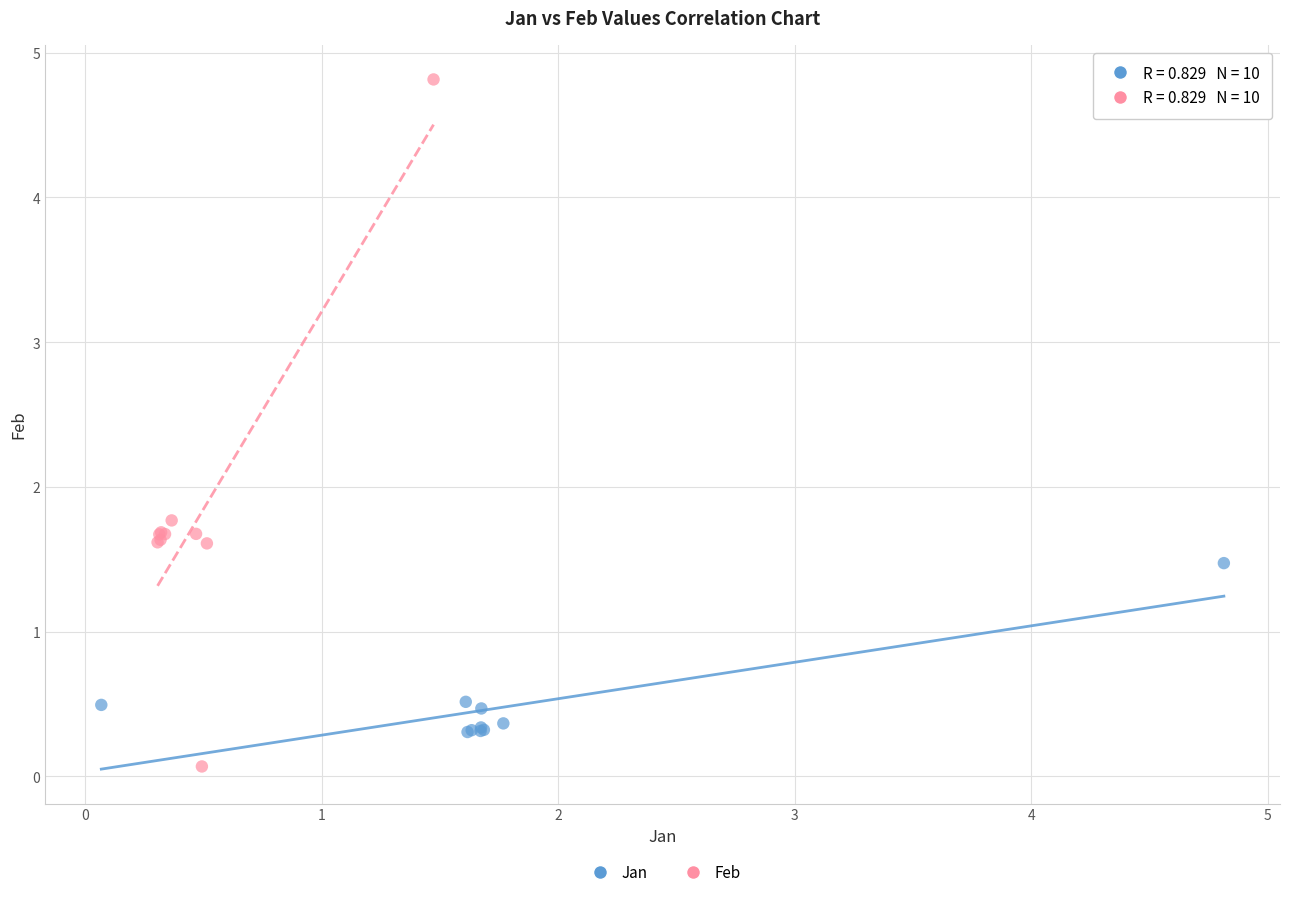

Which series contains the highest Y value?

Feb